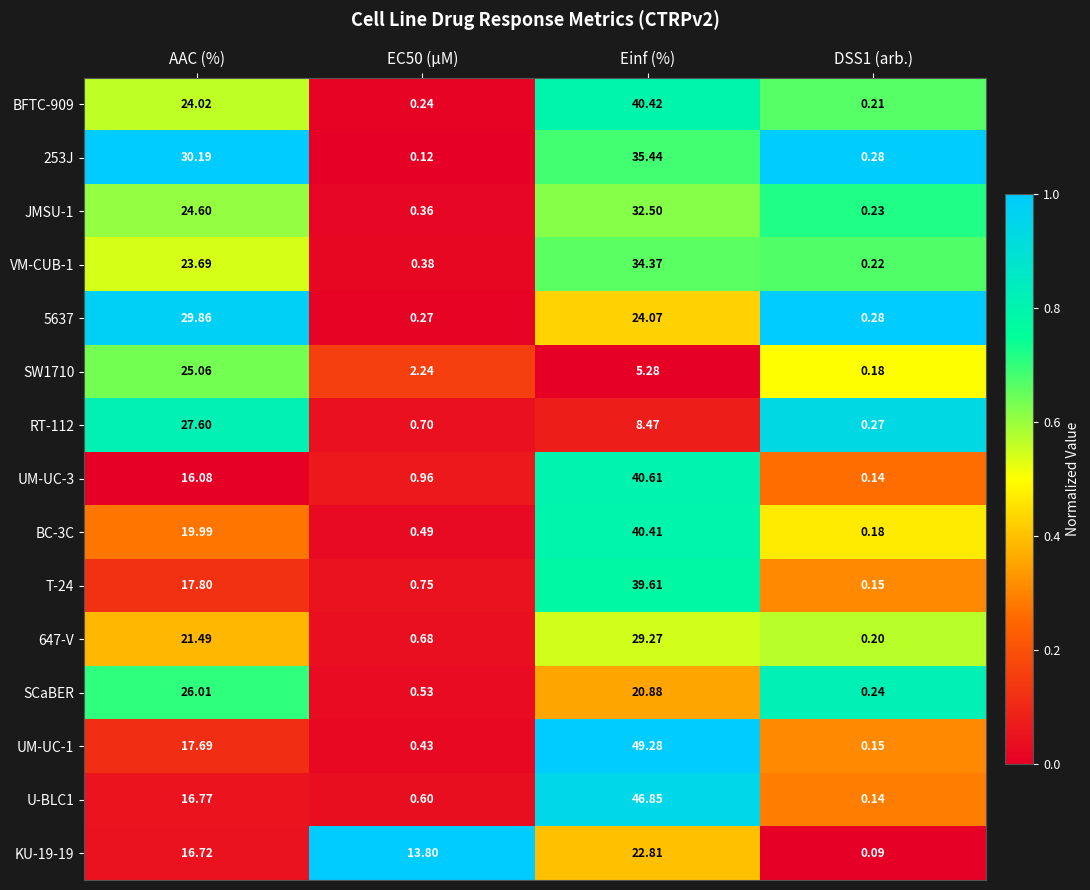

At how many categories does at least one series exceed 0?

4